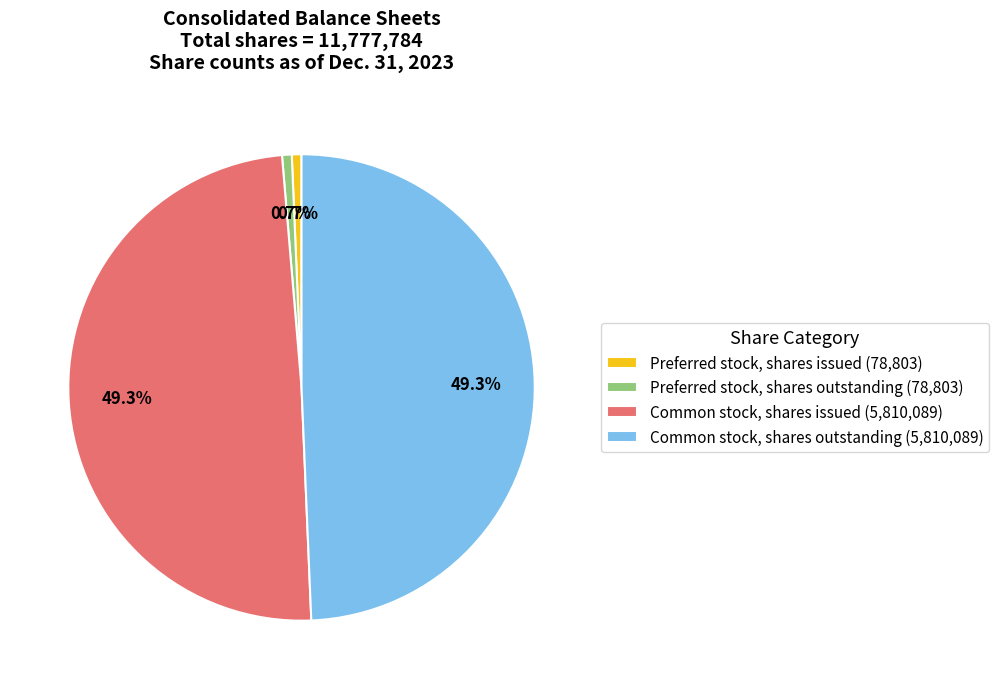

Is it true that Preferred stock, shares issued is 6% of the pie?

False